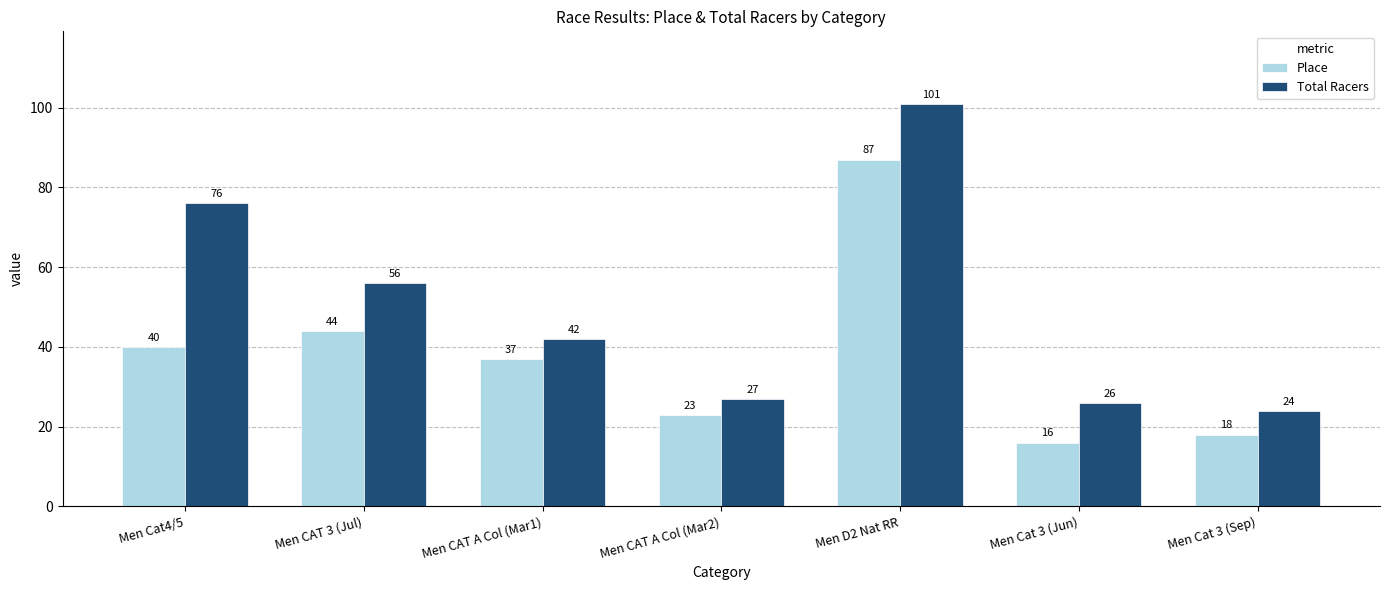

What is the difference between the highest and lowest values at Men Cat4/5?

36